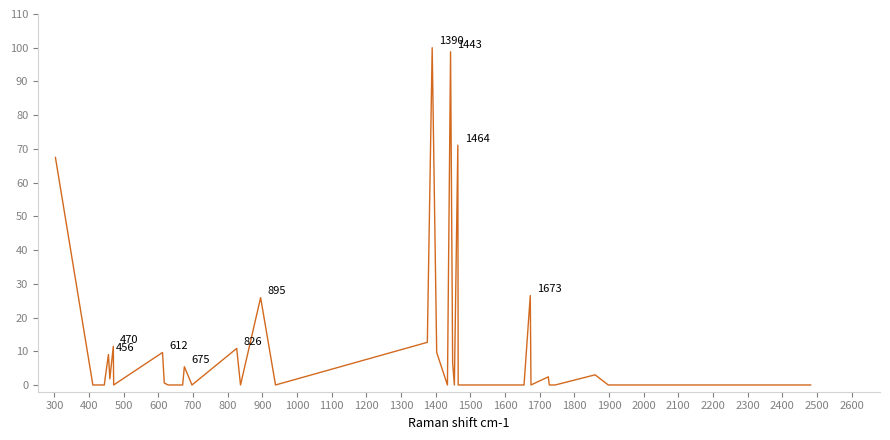

Does the chart display data point markers on the line(s)?

No